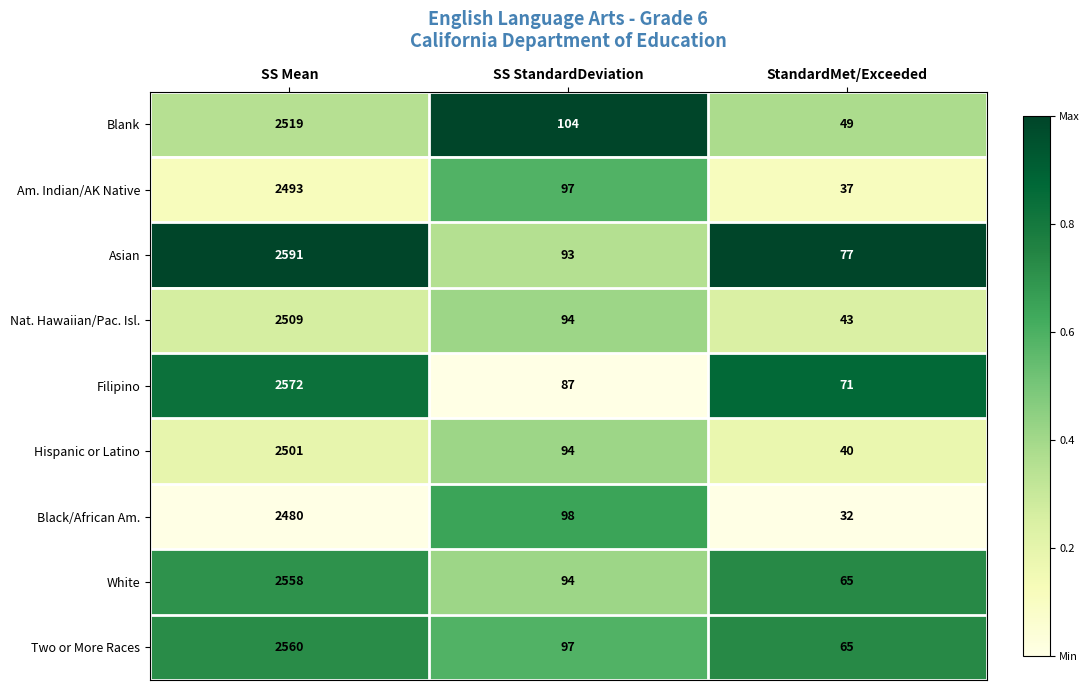

True or false: Blank has a value of 104 at SS StandardDeviation.

True